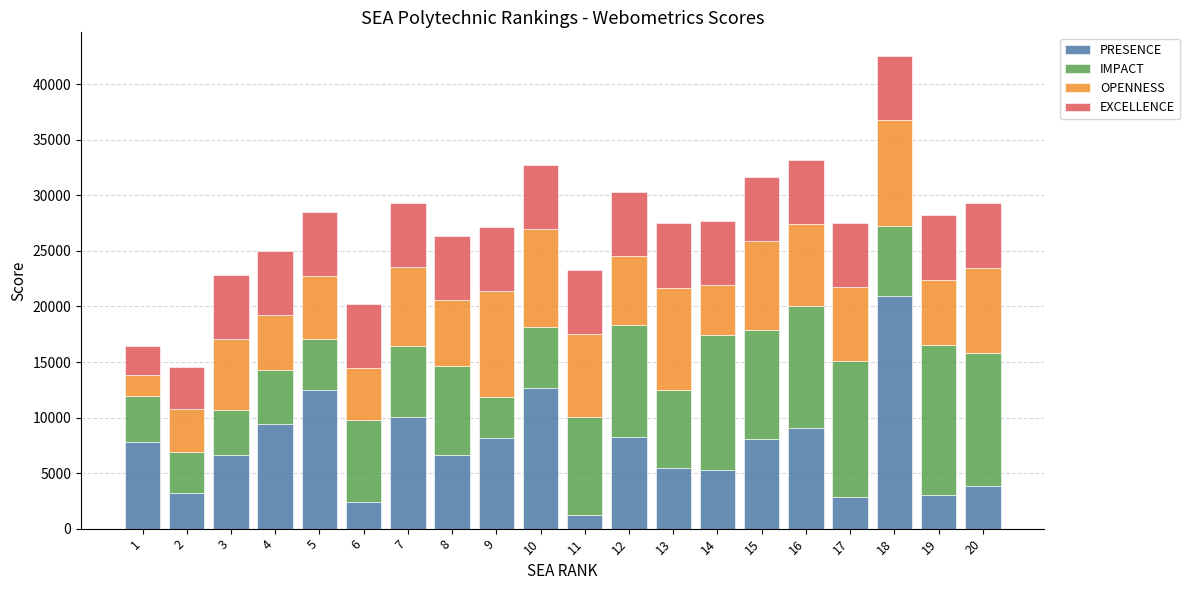

Are the bars grouped side by side (vs. stacked)?

No